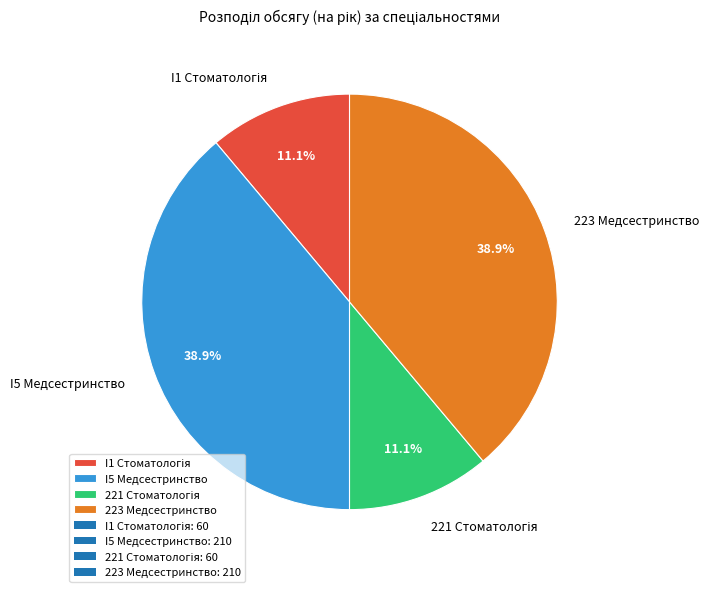

What is the total percentage of I5 Медсестринство and 223 Медсестринство?

77.8%